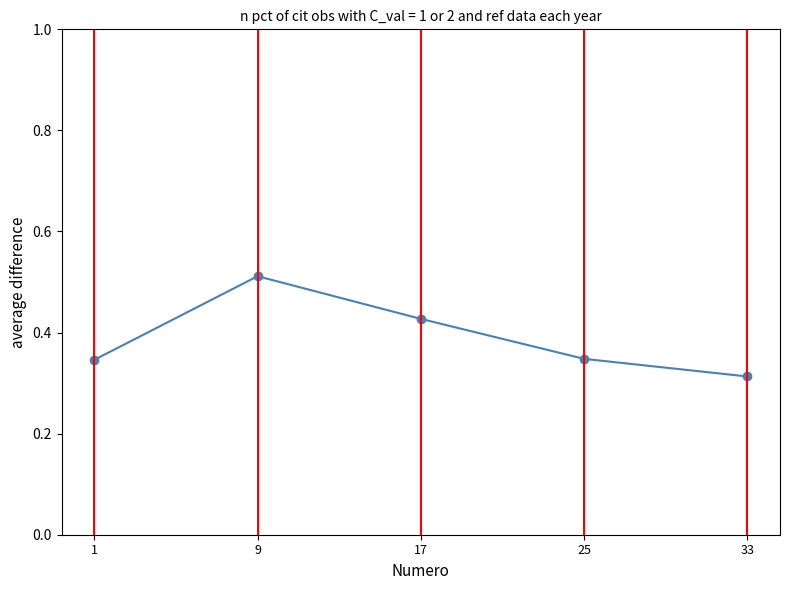

Which has a higher value, 17 or 33?

17